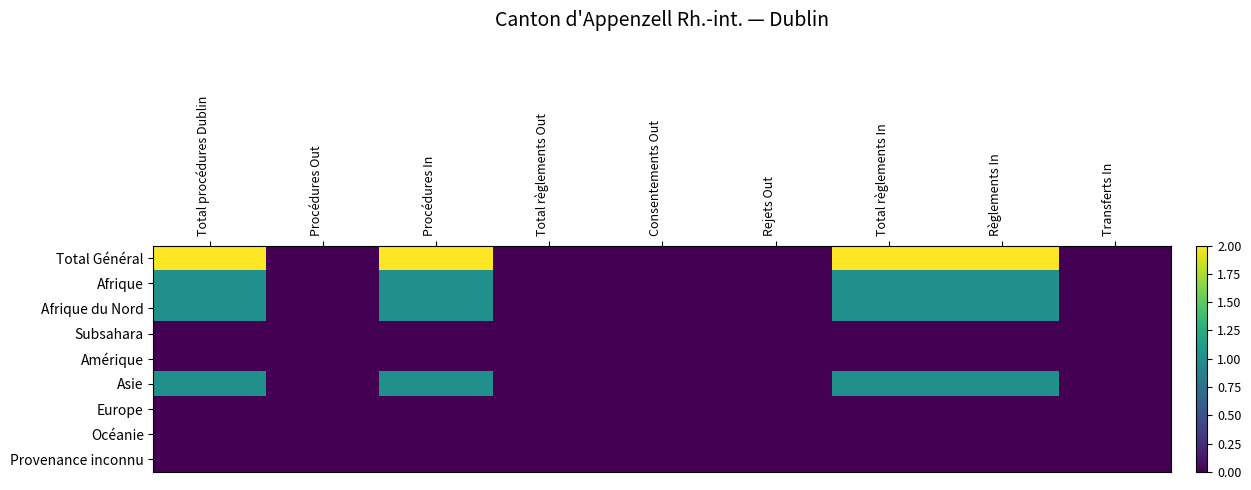

Reading left to right, transcribe all the data shown in this chart.

Total Général: Total procédures Dublin=2	Procédures Out=0	Procédures In=2	Total règlements Out=0	Consentements Out=0	Rejets Out=0	Total règlements In=2	Règlements In=2	Transferts In=0
Afrique: Total procédures Dublin=1	Procédures Out=0	Procédures In=1	Total règlements Out=0	Consentements Out=0	Rejets Out=0	Total règlements In=1	Règlements In=1	Transferts In=0
Afrique du Nord: Total procédures Dublin=1	Procédures Out=0	Procédures In=1	Total règlements Out=0	Consentements Out=0	Rejets Out=0	Total règlements In=1	Règlements In=1	Transferts In=0
Subsahara: Total procédures Dublin=0	Procédures Out=0	Procédures In=0	Total règlements Out=0	Consentements Out=0	Rejets Out=0	Total règlements In=0	Règlements In=0	Transferts In=0
Amérique: Total procédures Dublin=0	Procédures Out=0	Procédures In=0	Total règlements Out=0	Consentements Out=0	Rejets Out=0	Total règlements In=0	Règlements In=0	Transferts In=0
Asie: Total procédures Dublin=1	Procédures Out=0	Procédures In=1	Total règlements Out=0	Consentements Out=0	Rejets Out=0	Total règlements In=1	Règlements In=1	Transferts In=0
Europe: Total procédures Dublin=0	Procédures Out=0	Procédures In=0	Total règlements Out=0	Consentements Out=0	Rejets Out=0	Total règlements In=0	Règlements In=0	Transferts In=0
Océanie: Total procédures Dublin=0	Procédures Out=0	Procédures In=0	Total règlements Out=0	Consentements Out=0	Rejets Out=0	Total règlements In=0	Règlements In=0	Transferts In=0
Provenance inconnu: Total procédures Dublin=0	Procédures Out=0	Procédures In=0	Total règlements Out=0	Consentements Out=0	Rejets Out=0	Total règlements In=0	Règlements In=0	Transferts In=0